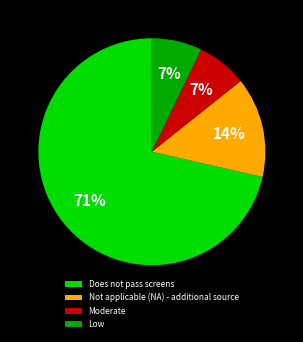

How many segments does this pie chart have?

4